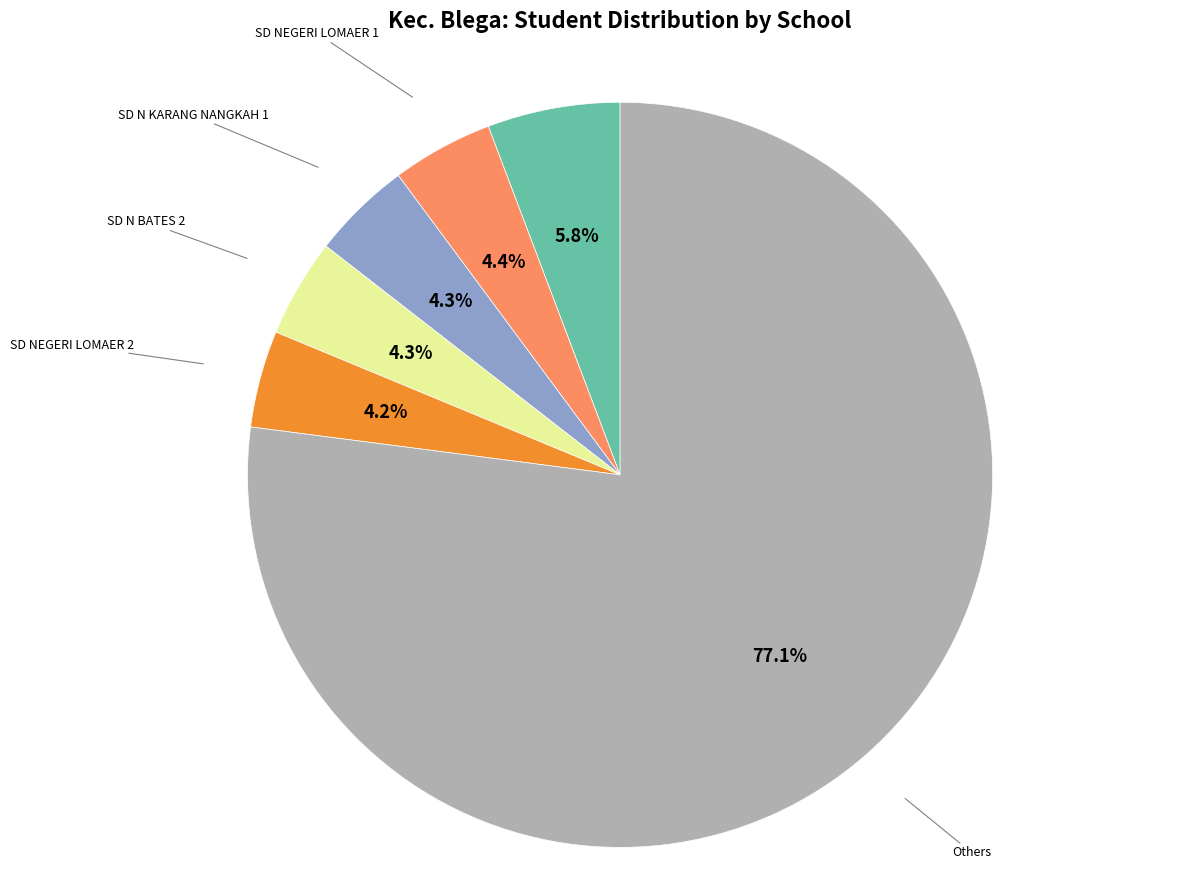

Is there any slice that represents more than half of the pie?

Yes